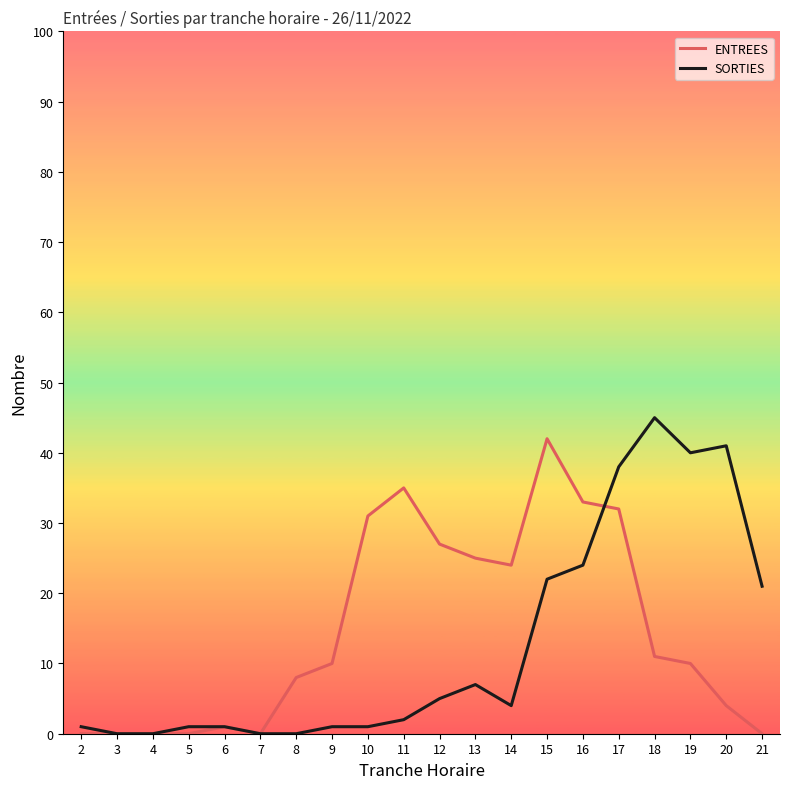

Does the chart have visible grid lines?

No